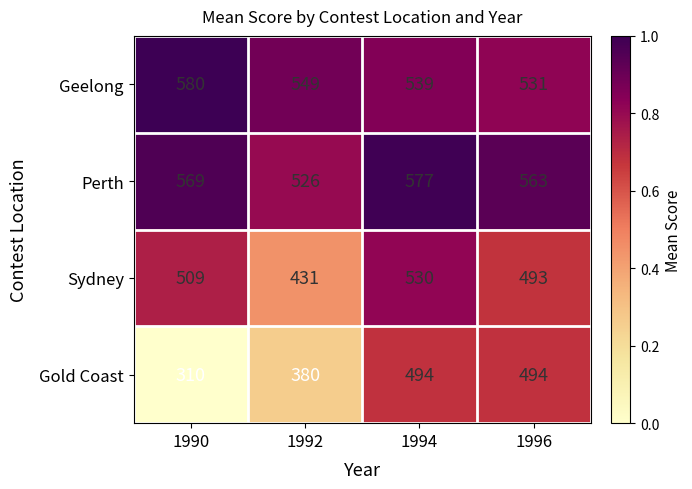

At which category is the sum across all series the highest?

1994